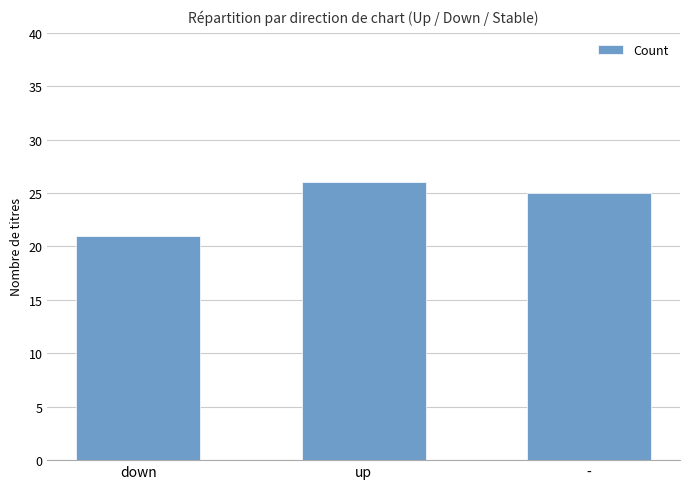

Count the number of data series in this chart.

1